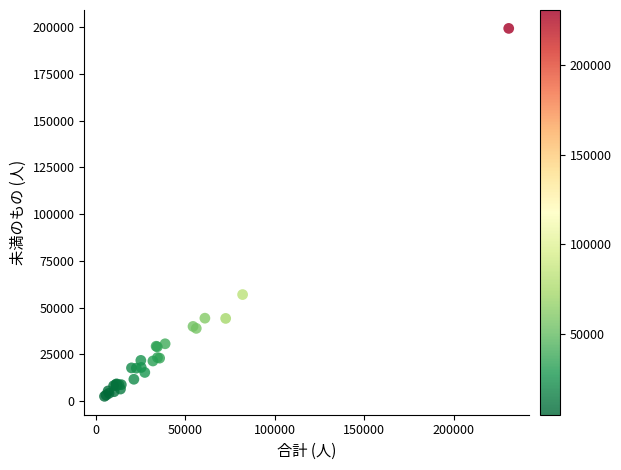

What Y value in the scatter plot is closest to 100916?

56988